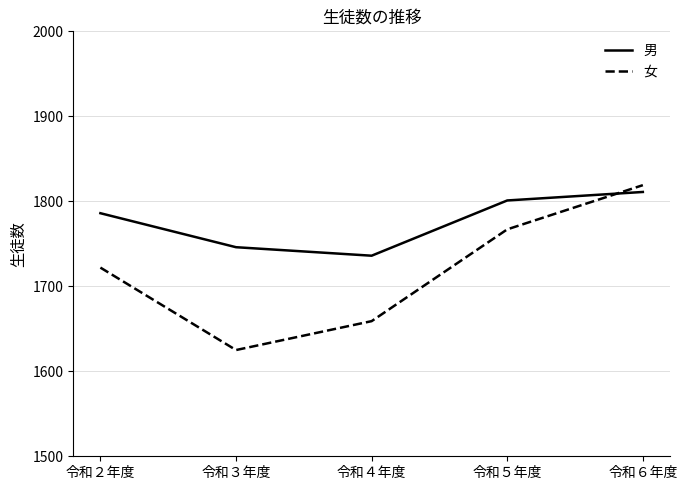

At which category does 男 reach its first local valley?

令和４年度